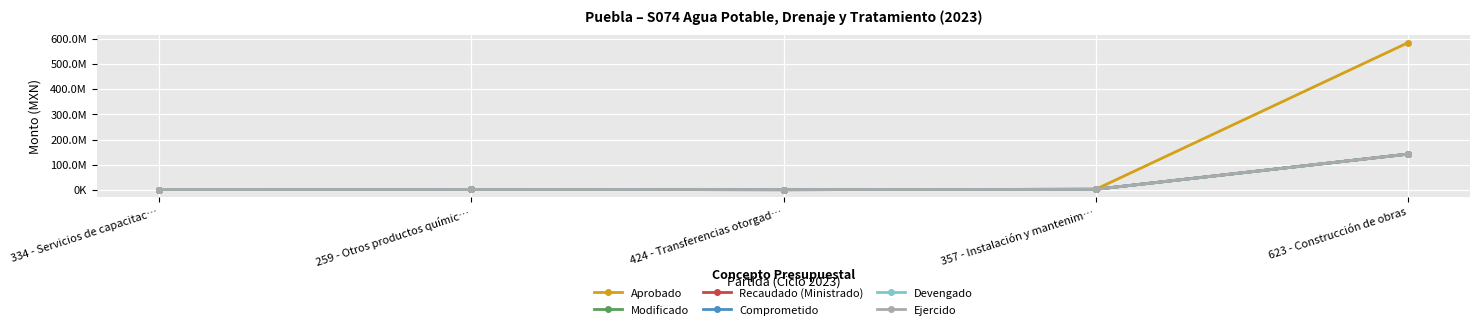

In Devengado, how many points are higher than both neighbors (excluding endpoints)?

1